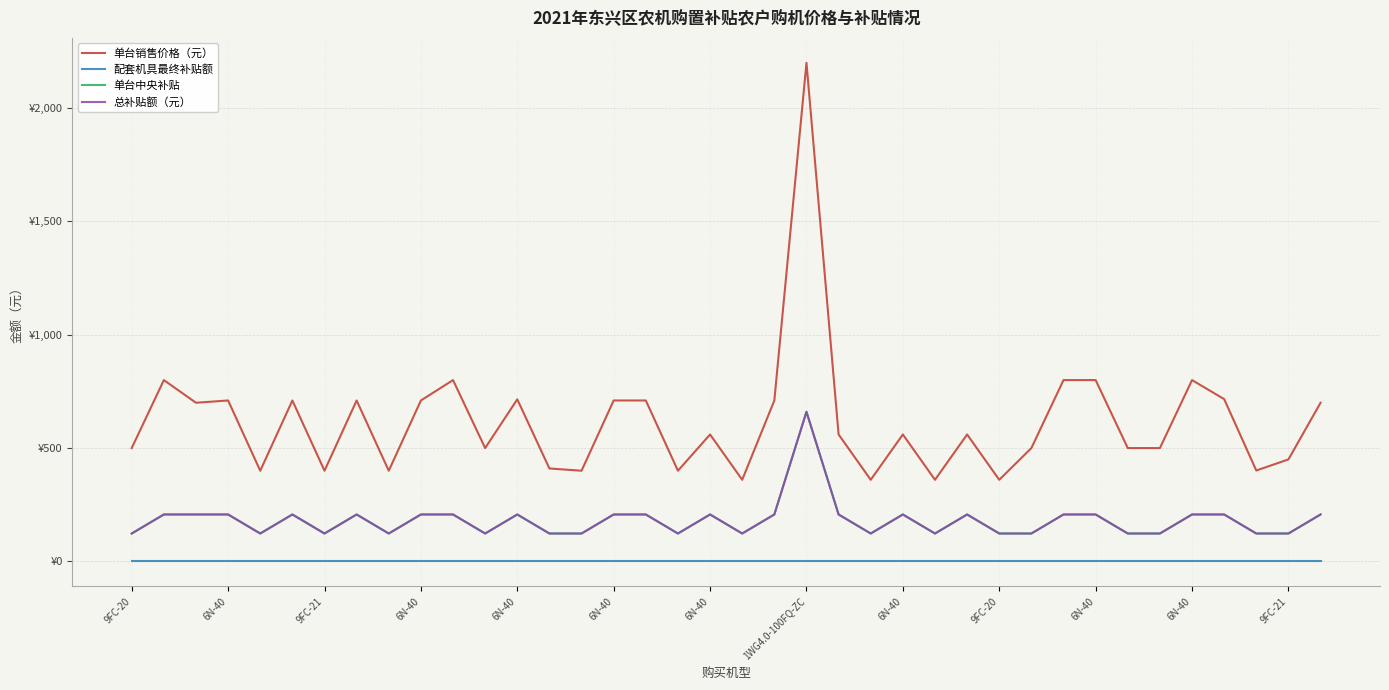

Does the chart have visible grid lines?

Yes